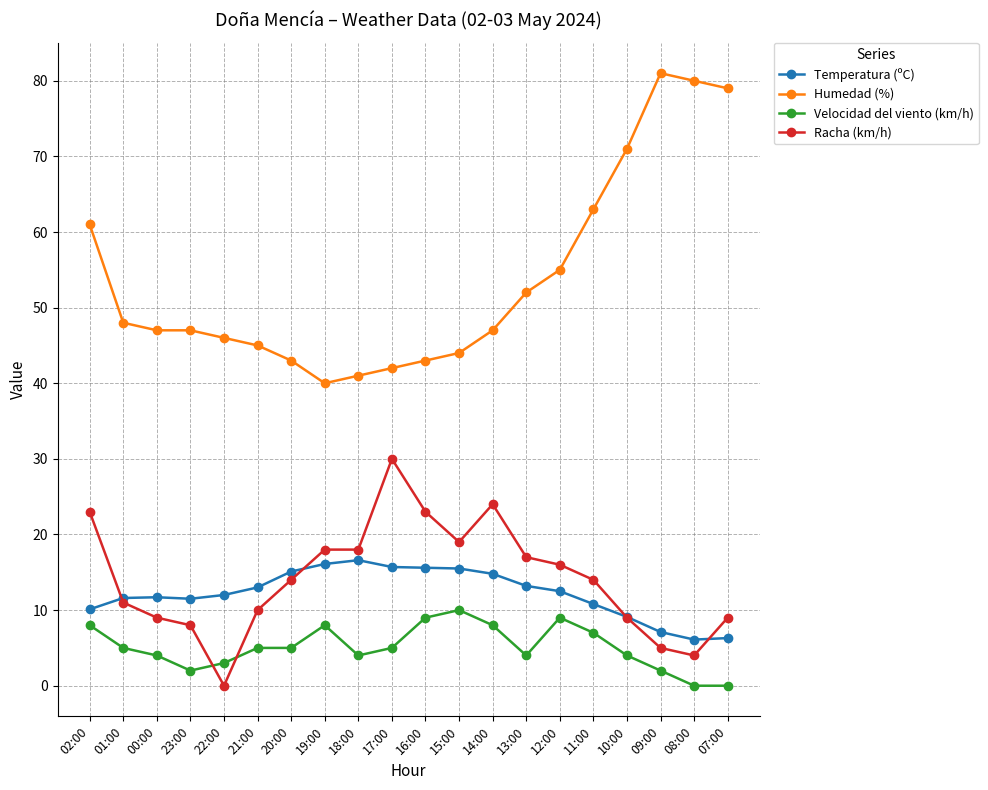

What are all the series names shown in the legend?

Temperatura (ºC), Humedad (%), Velocidad del viento (km/h), Racha (km/h)